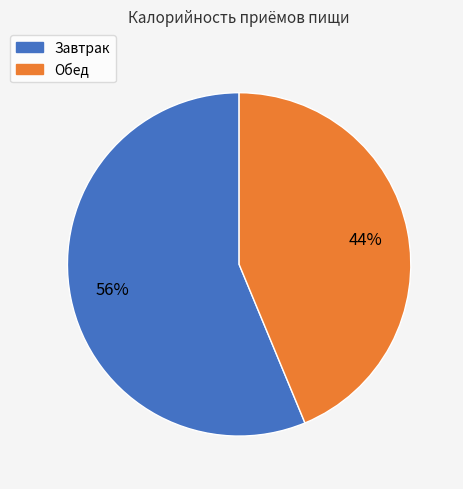

To the nearest percent, what percentage of the pie is Завтрак?

56%